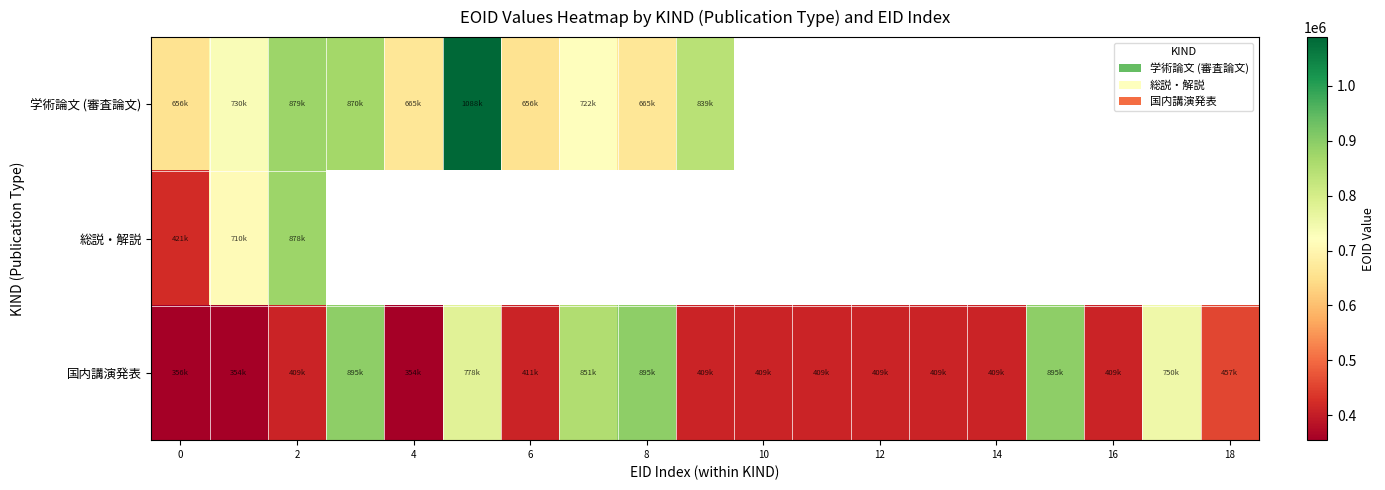

Which series has the largest total across all categories?

国内講演発表